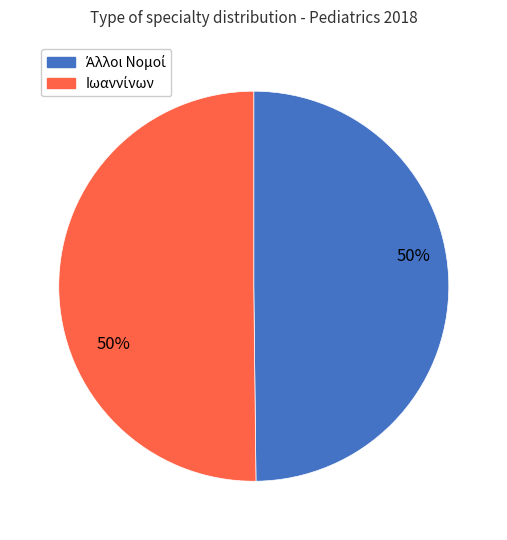

To the nearest percent, what is the average slice percentage?

50%